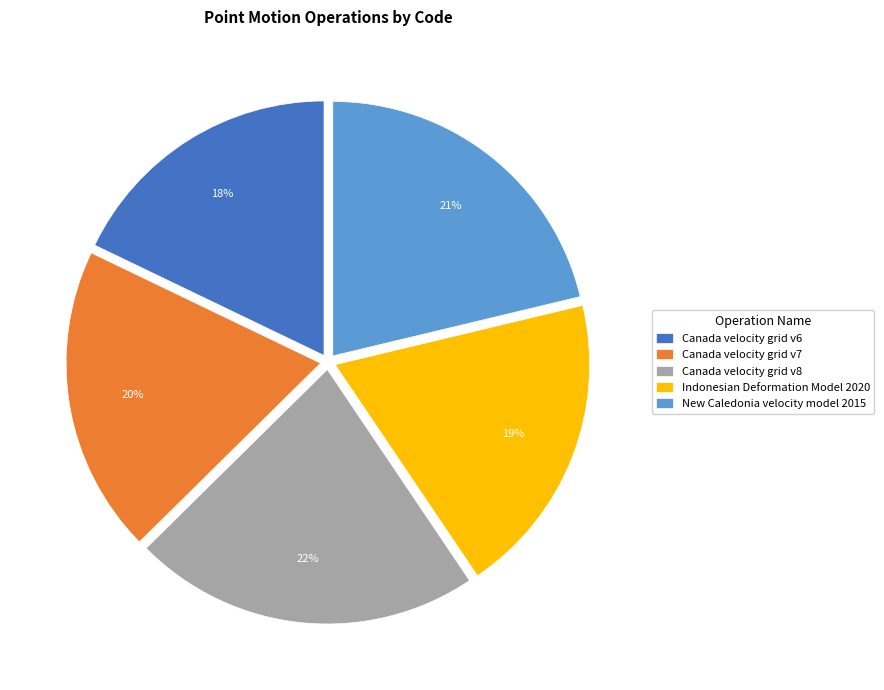

The New Caledonia velocity model 2015 slice represents 13% of the pie. True or false?

False